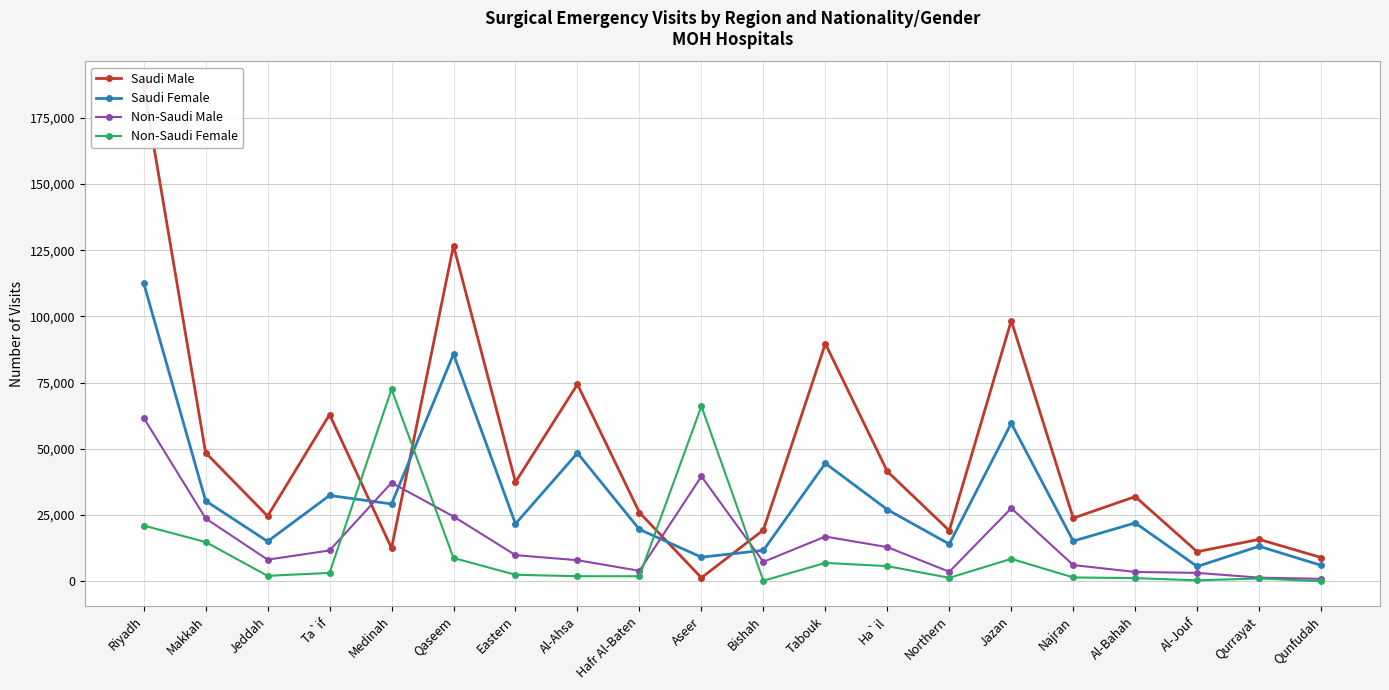

Where is Non-Saudi Female nearest to the value 36291?

Riyadh